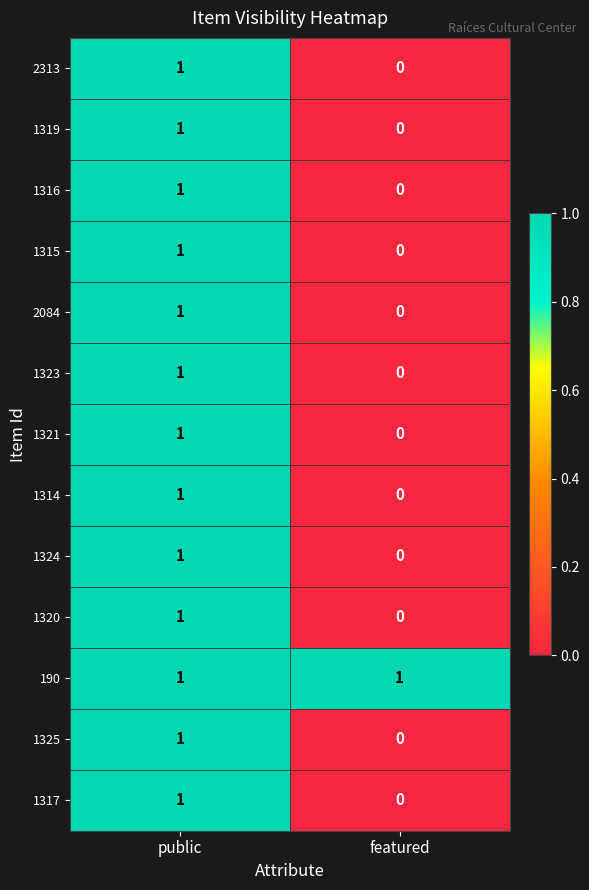

Reading left to right, what are all the values shown in this chart?

2313: 1	0
1319: 1	0
1316: 1	0
1315: 1	0
2084: 1	0
1323: 1	0
1321: 1	0
1314: 1	0
1324: 1	0
1320: 1	0
190: 1	1
1325: 1	0
1317: 1	0